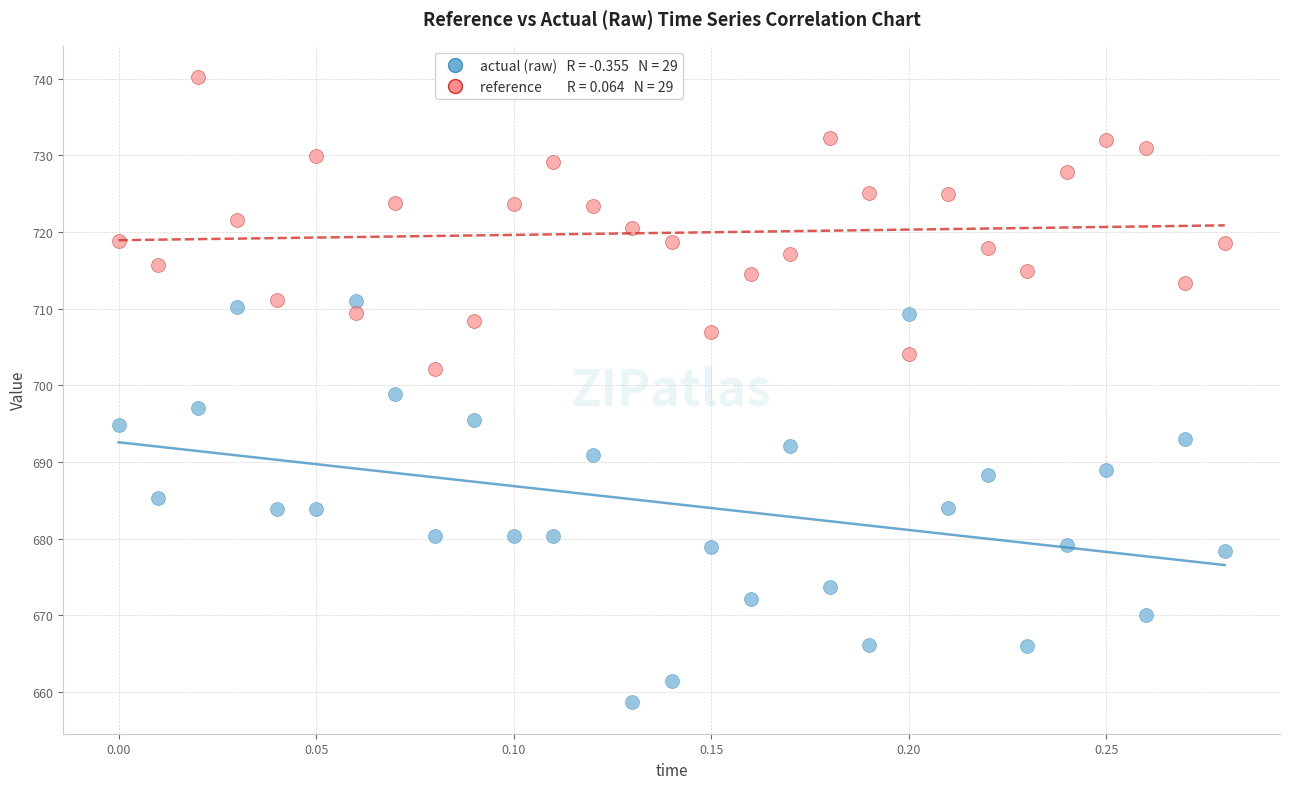

Across all data points, what is the range of Y values (max minus min)?

81.6